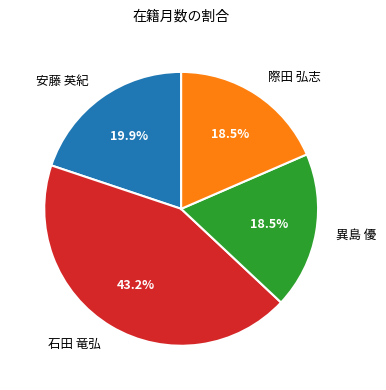

What portion of the pie excludes 異島 優?

81.5%